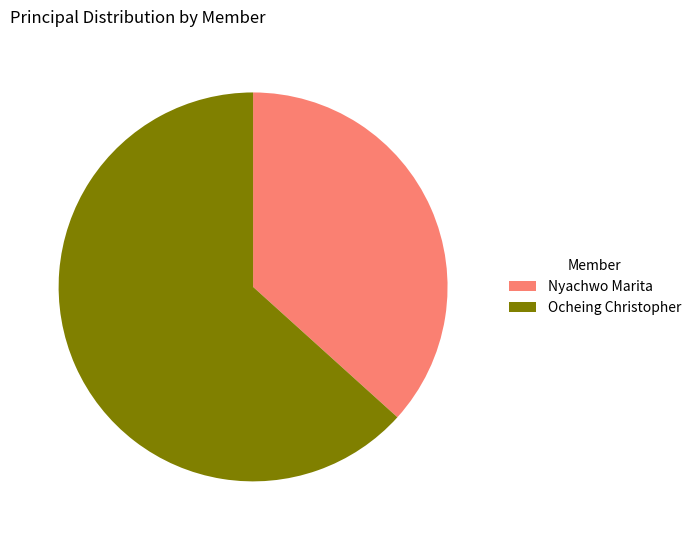

Approximately how many times larger is the value at Nyachwo Marita compared to Ocheing Christopher?

0.6